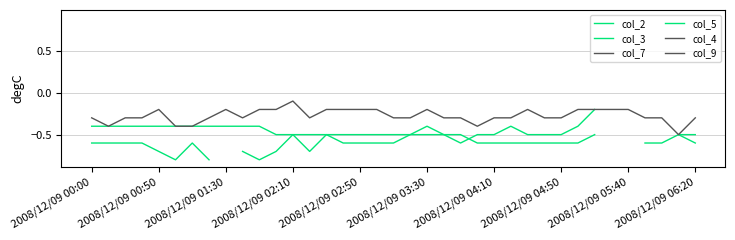

Does the chart display data point markers on the line(s)?

No